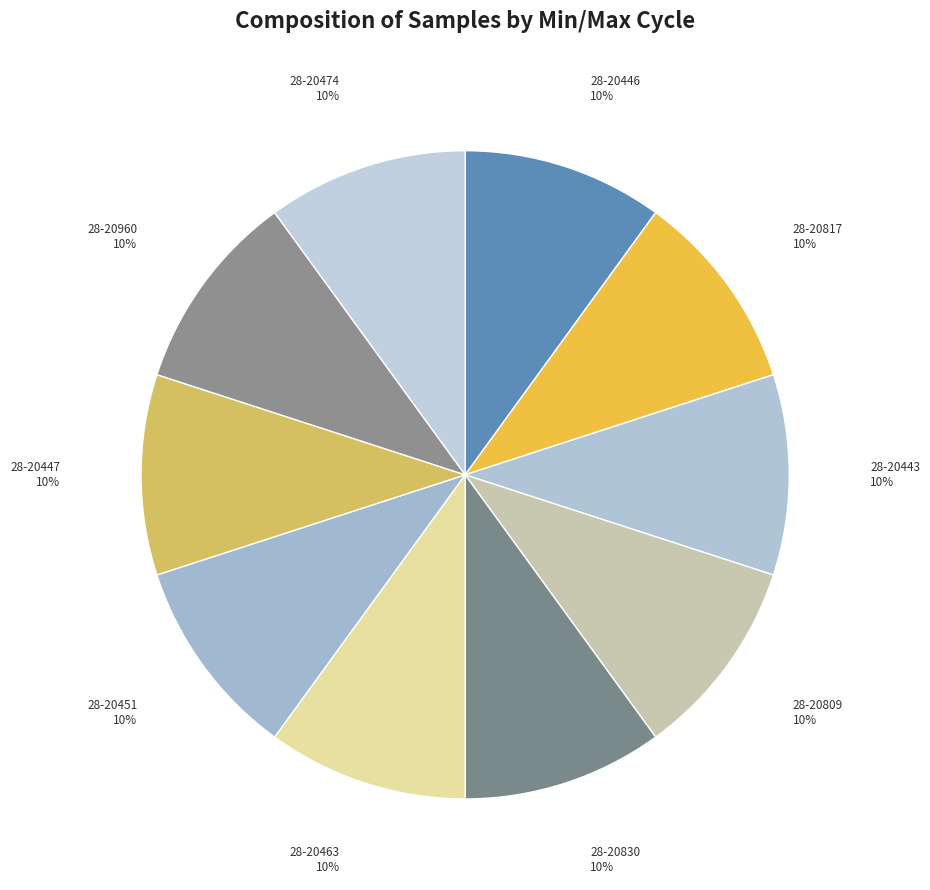

To the nearest percent, what is the average slice percentage?

10%